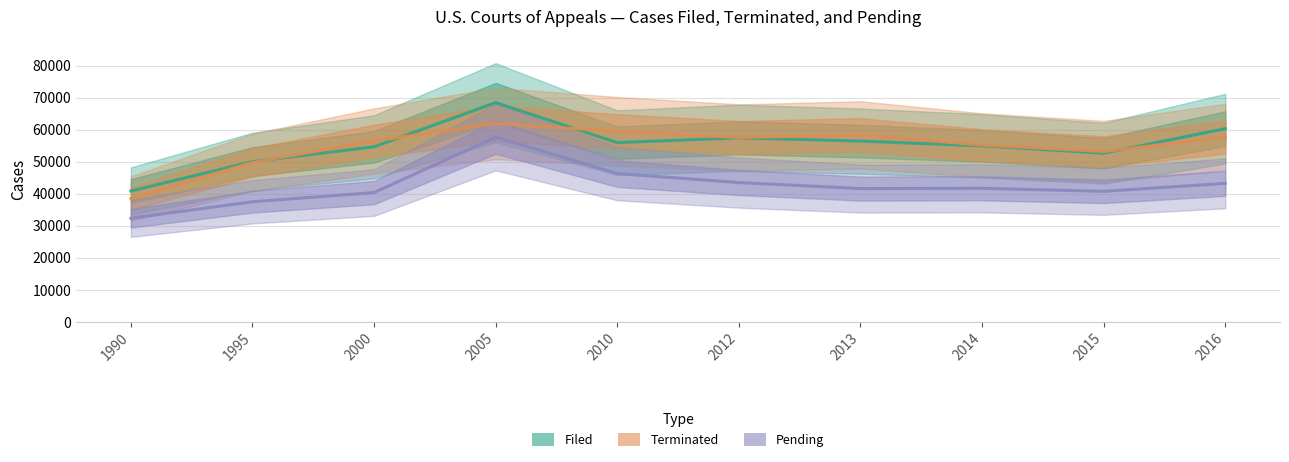

Which series has the largest total across all categories?

Filed